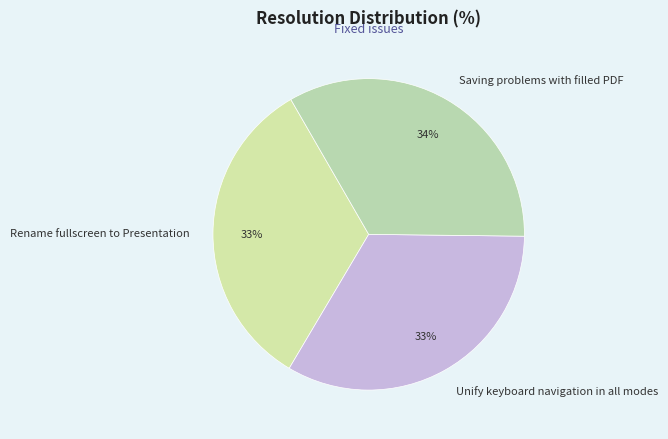

How many segments does this pie chart have?

3